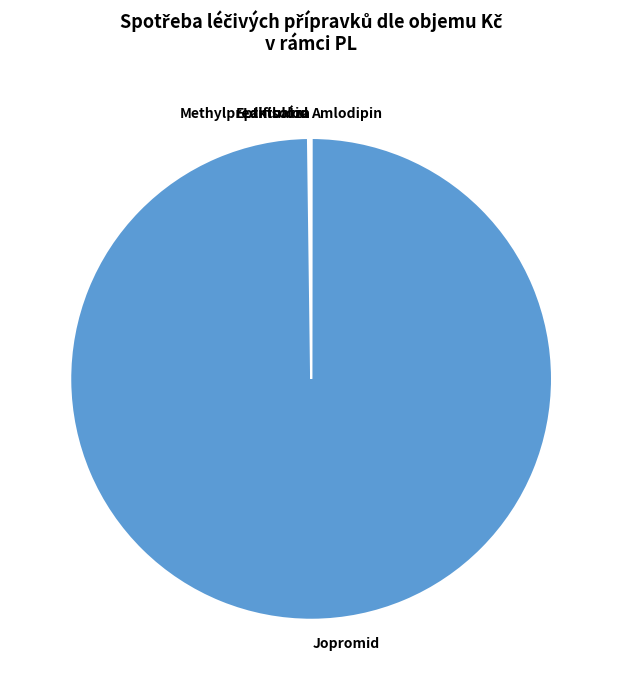

Is there a majority slice in this chart?

Yes